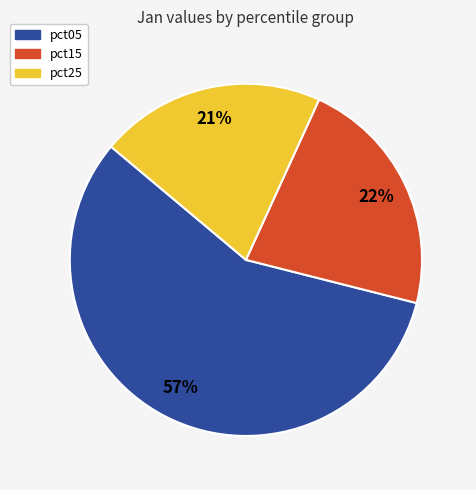

How many segments does this pie chart have?

3